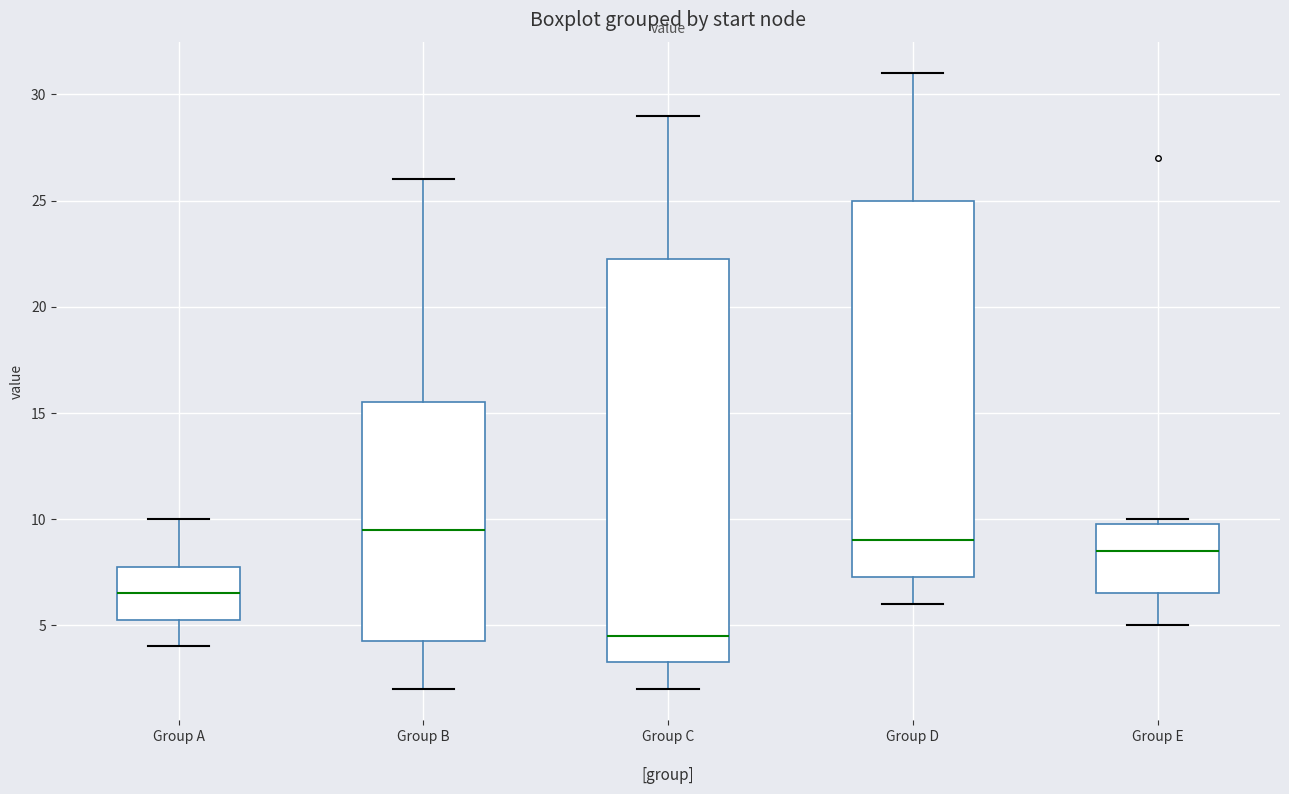

Reading left to right, transcribe this box plot: for each box, give where its median line is, the range the box spans, and where its two whiskers end, as read against the y-axis. The values are not printed on the chart, so give them approximately, as read against the axis.

Group A: median 6.5, box 5.5 to 8.0, whiskers 4.0 to 10.0
Group B: median 9.5, box 4.5 to 15.5, whiskers 2.0 to 26.0
Group C: median 4.5, box 3.5 to 22.5, whiskers 2.0 to 29.0
Group D: median 9.0, box 7.5 to 25.0, whiskers 6.0 to 31.0
Group E: median 8.5, box 6.5 to 10.0, whiskers 5.0 to 10.0 (just above the box's upper edge)